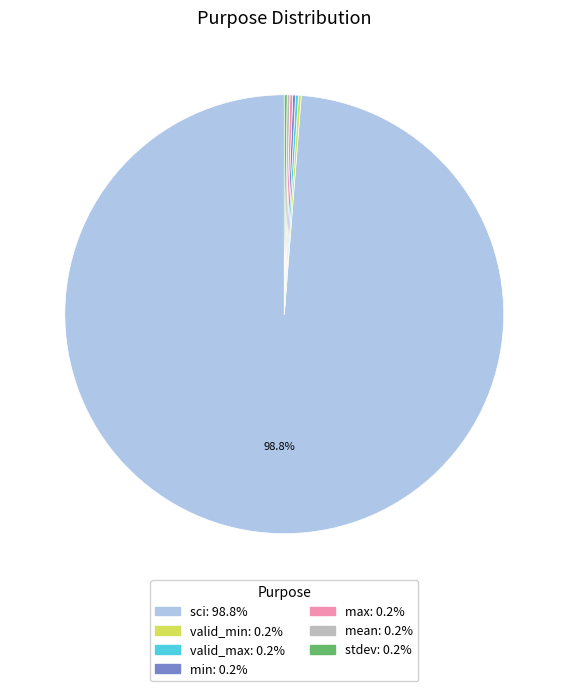

What is the majority slice?

sci